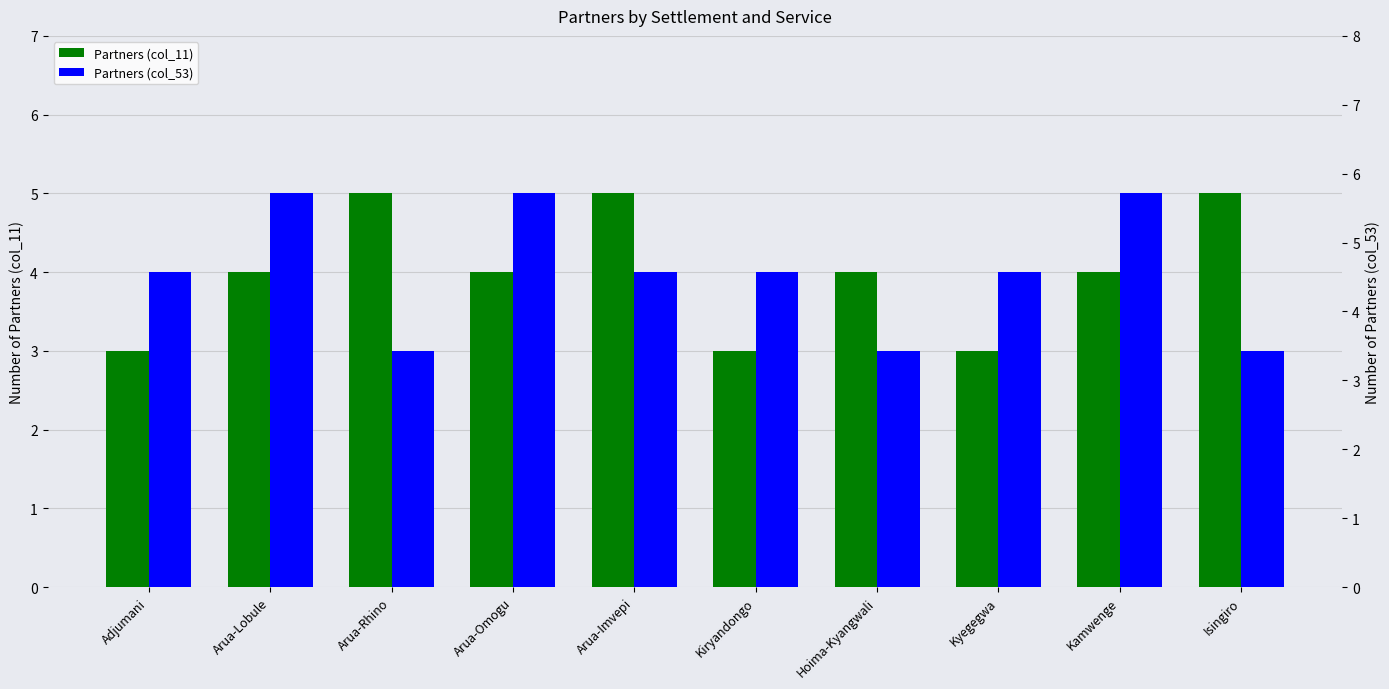

Which series changed the most between Arua-Rhino and Kiryandongo?

Partners (col_11)